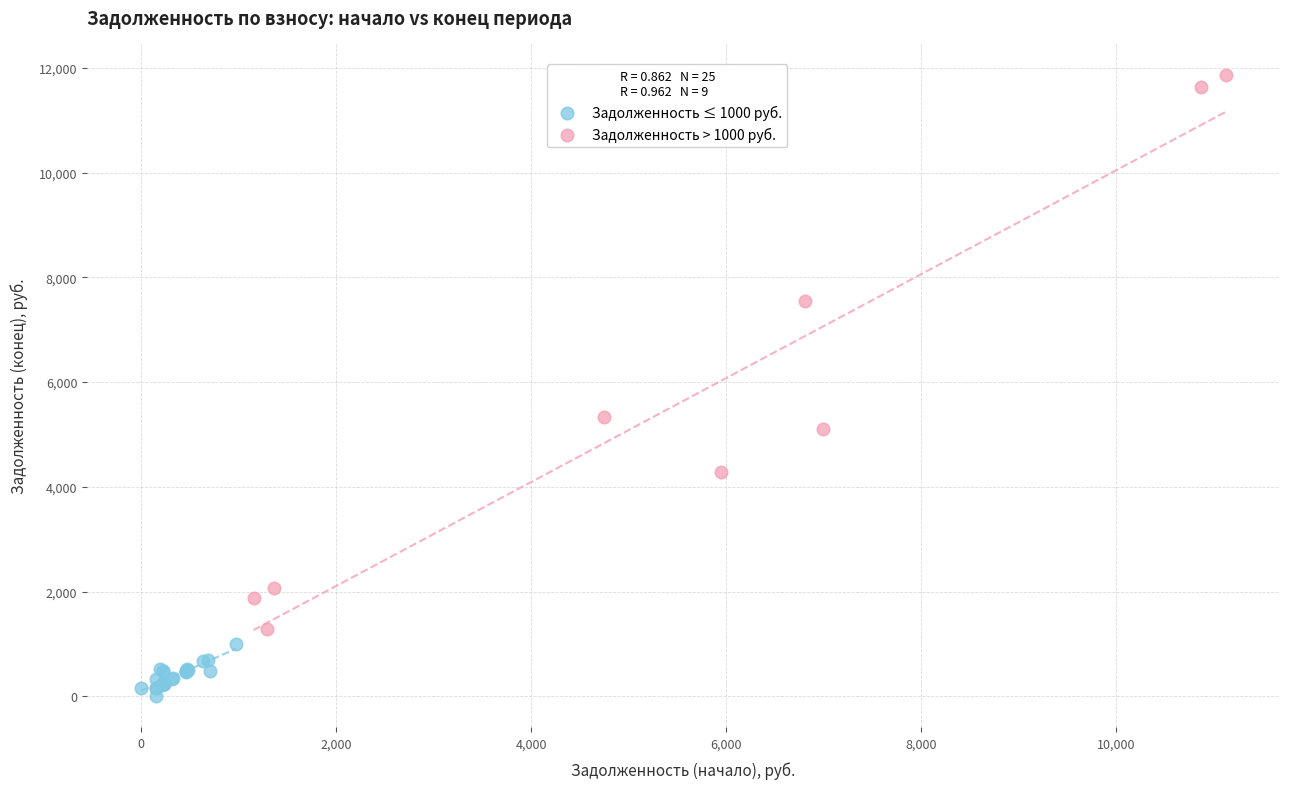

Which series reaches the minimum Y coordinate?

Задолженность ≤ 1000 руб.